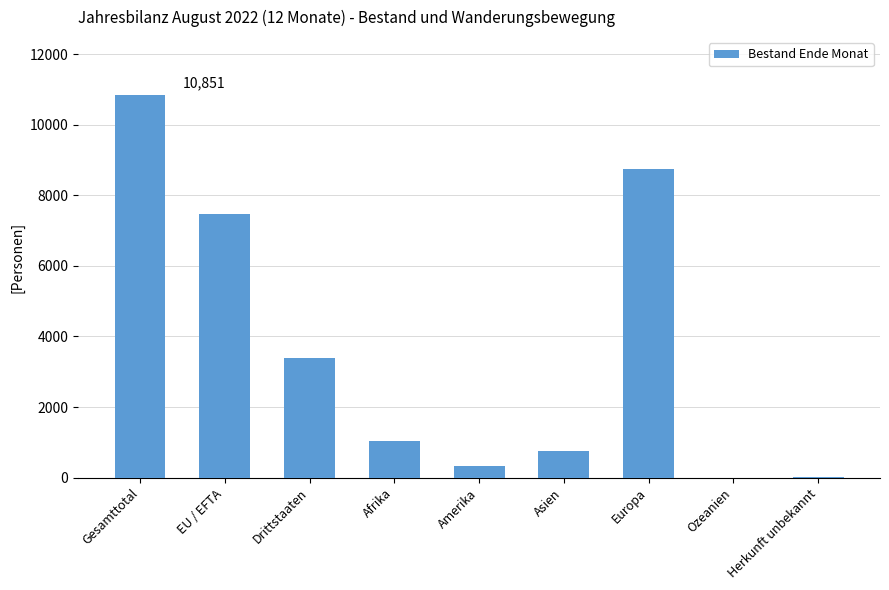

What is the average value?

3617